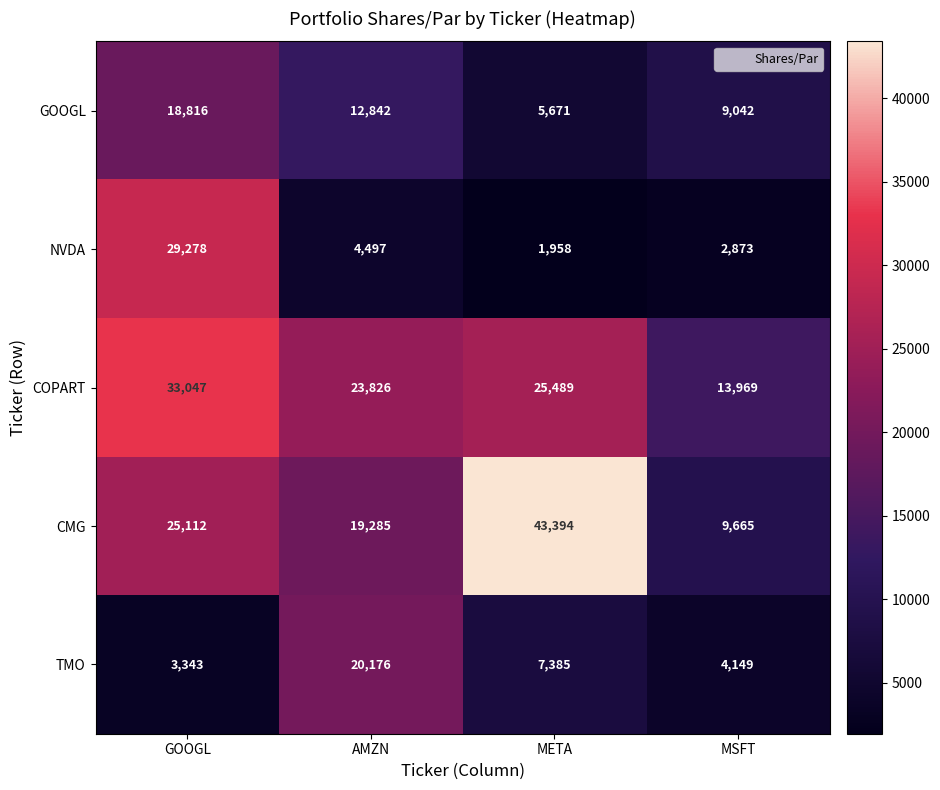

What is the smallest value displayed?

1958